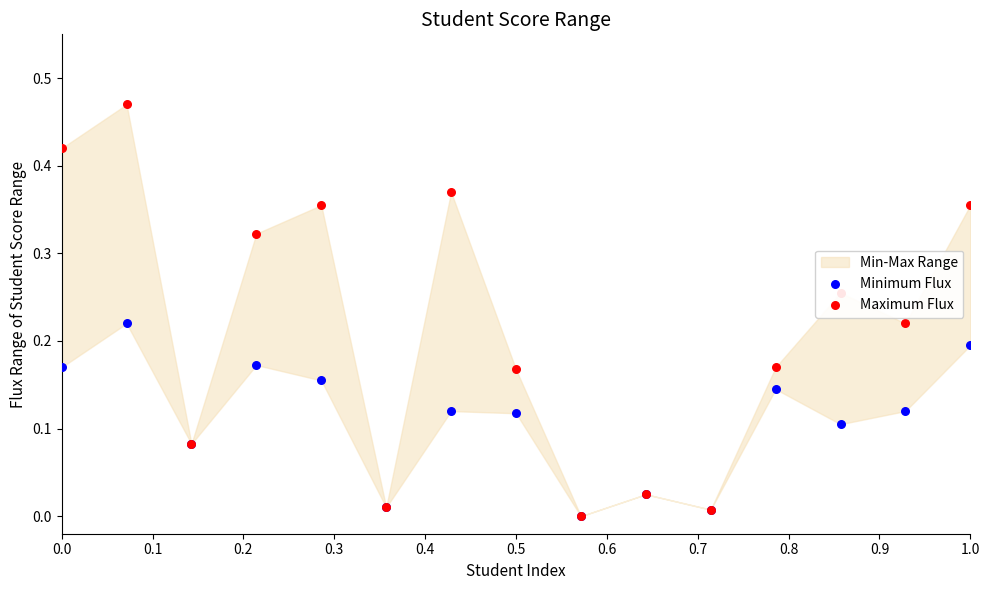

Which series reaches the minimum Y coordinate?

Minimum Flux